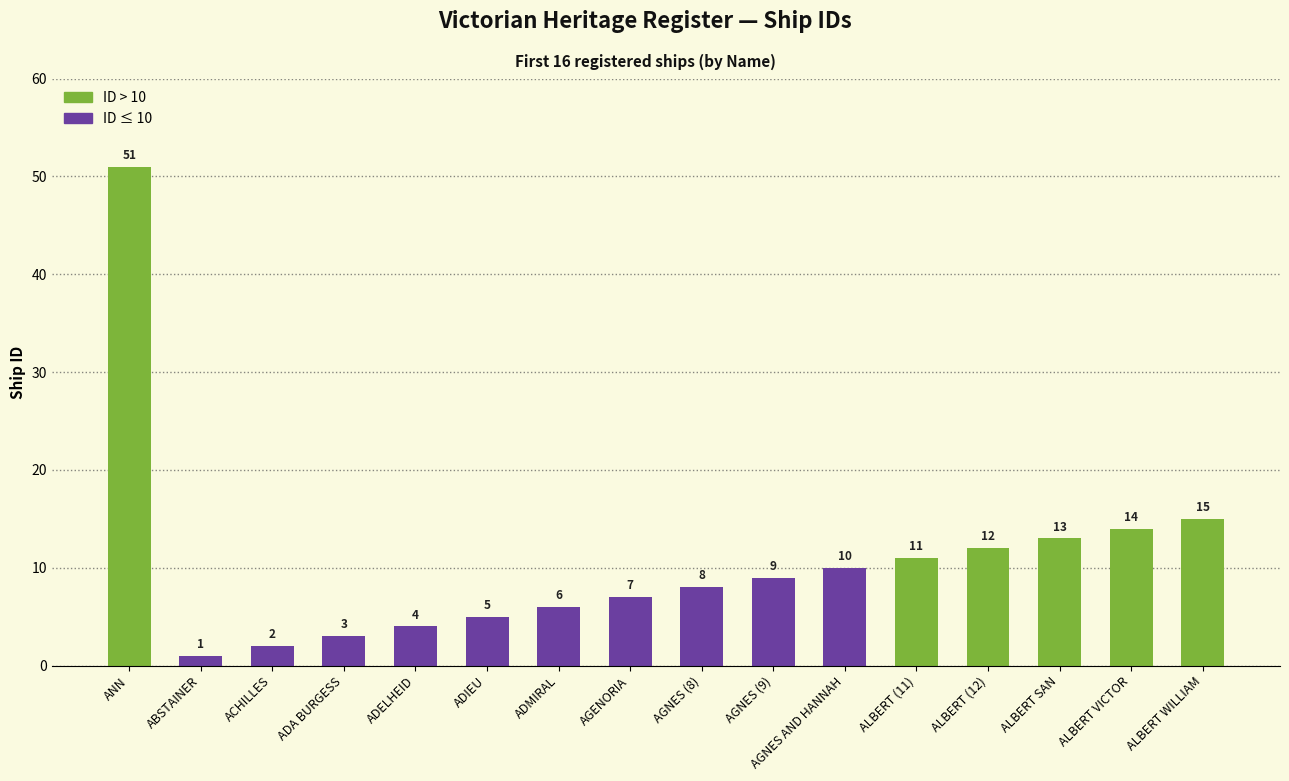

Where does the data first go above 9?

ANN